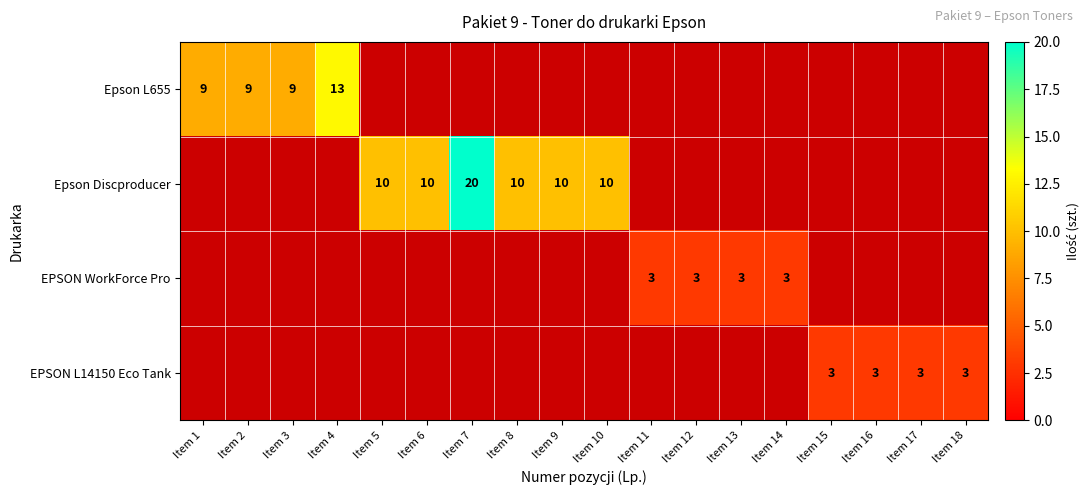

True or false: Epson Discproducer has a value of 10 at Item 6.

True